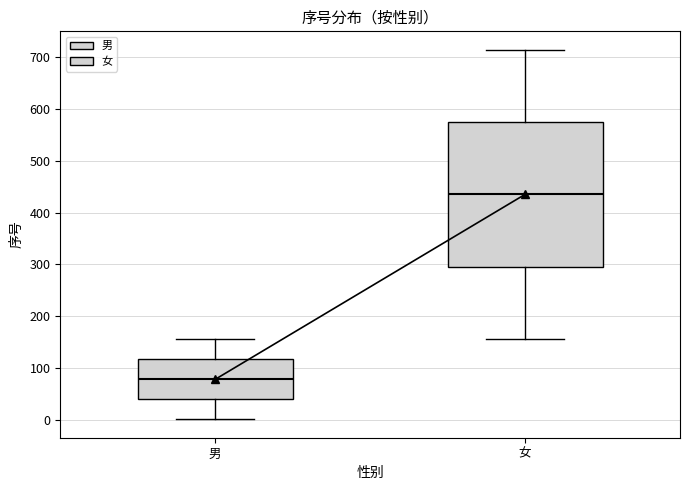

Where does the upper whisker of the box for 女 end on the y-axis? The values are not printed on the chart, so give them approximately, as read against the axis.

710